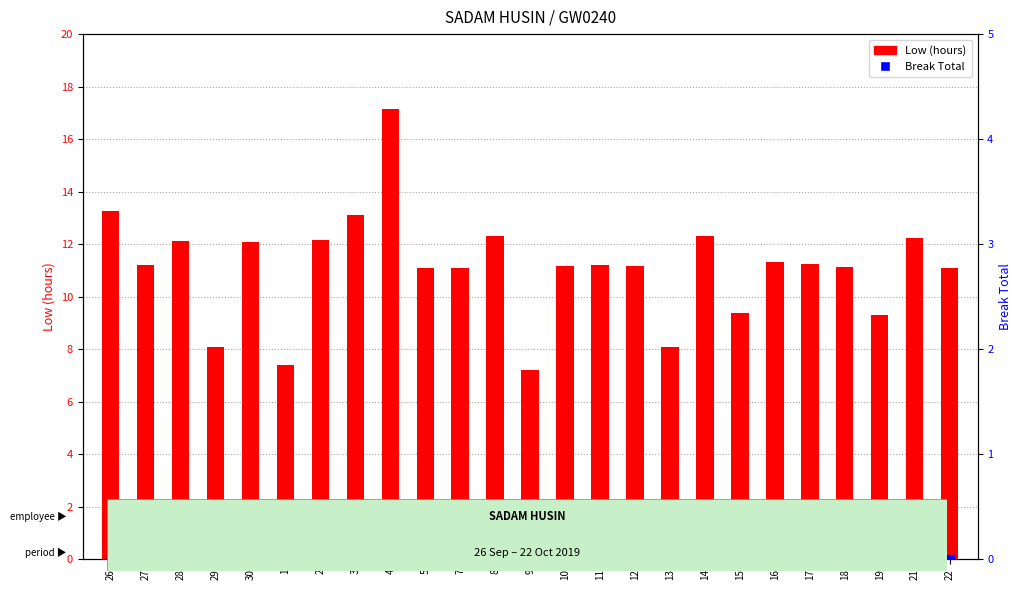

What is the total value across all series at 11?

11.2